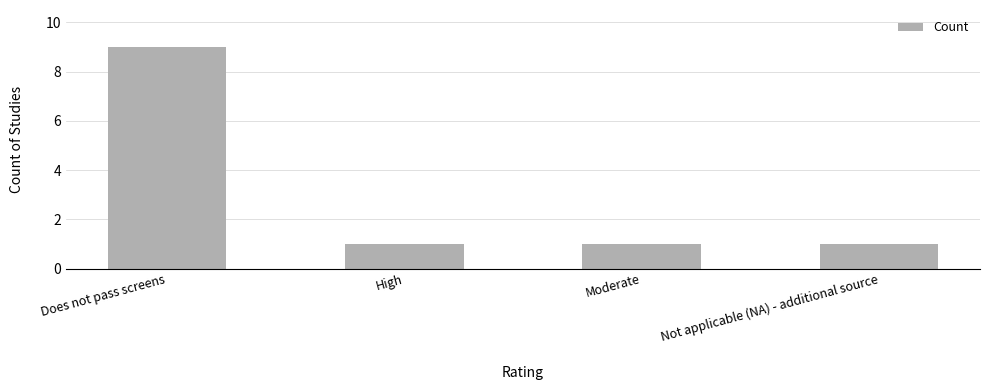

Which category has the highest value across all series?

Does not pass screens